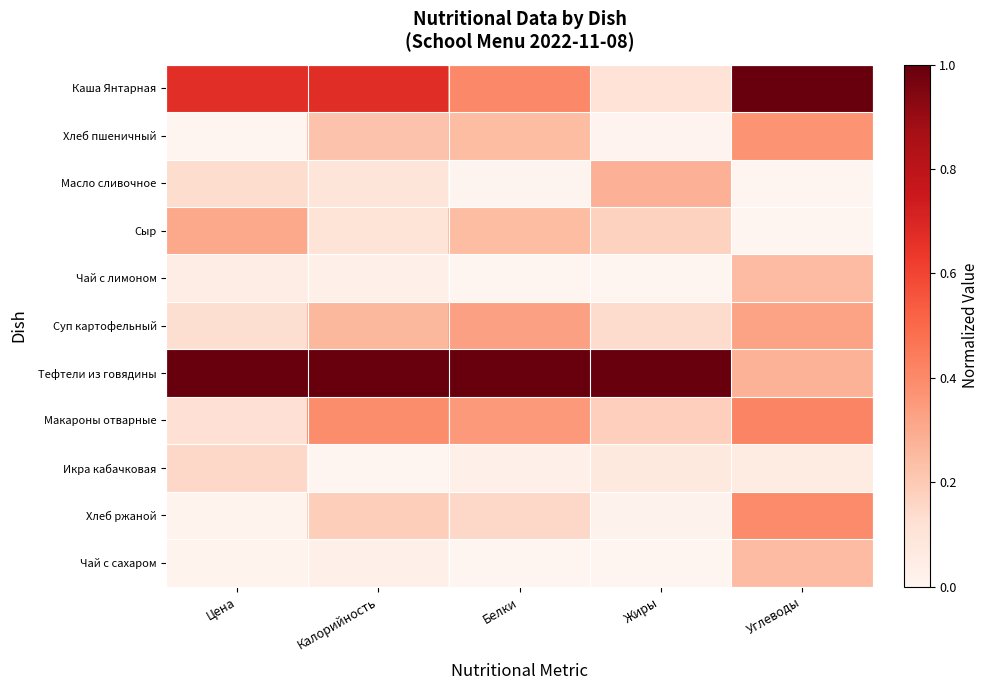

What is the spread (max minus min) of values at Калорийность?

1.0